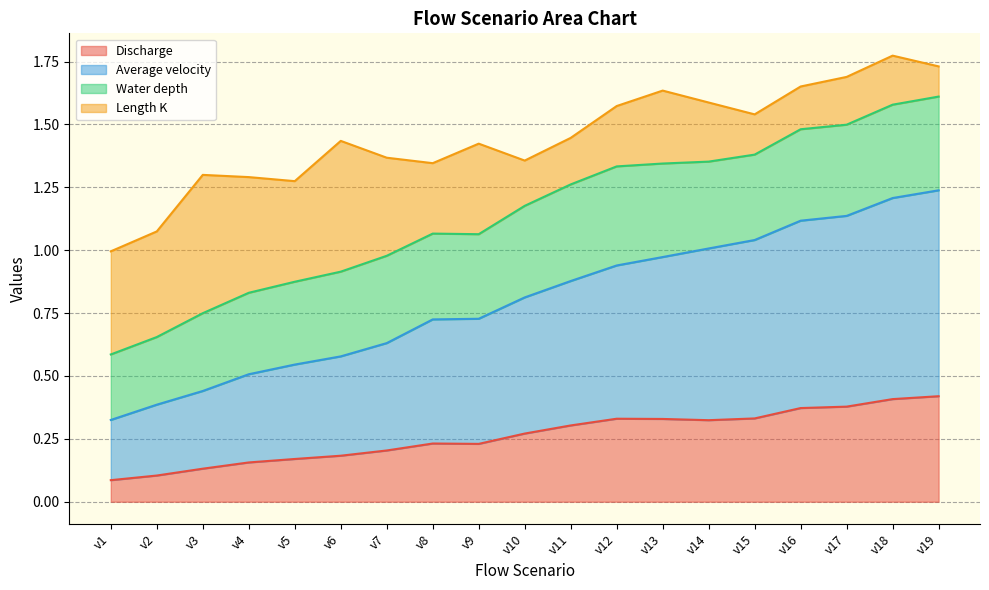

True or false: Average velocity and Discharge intersect in this chart.

False